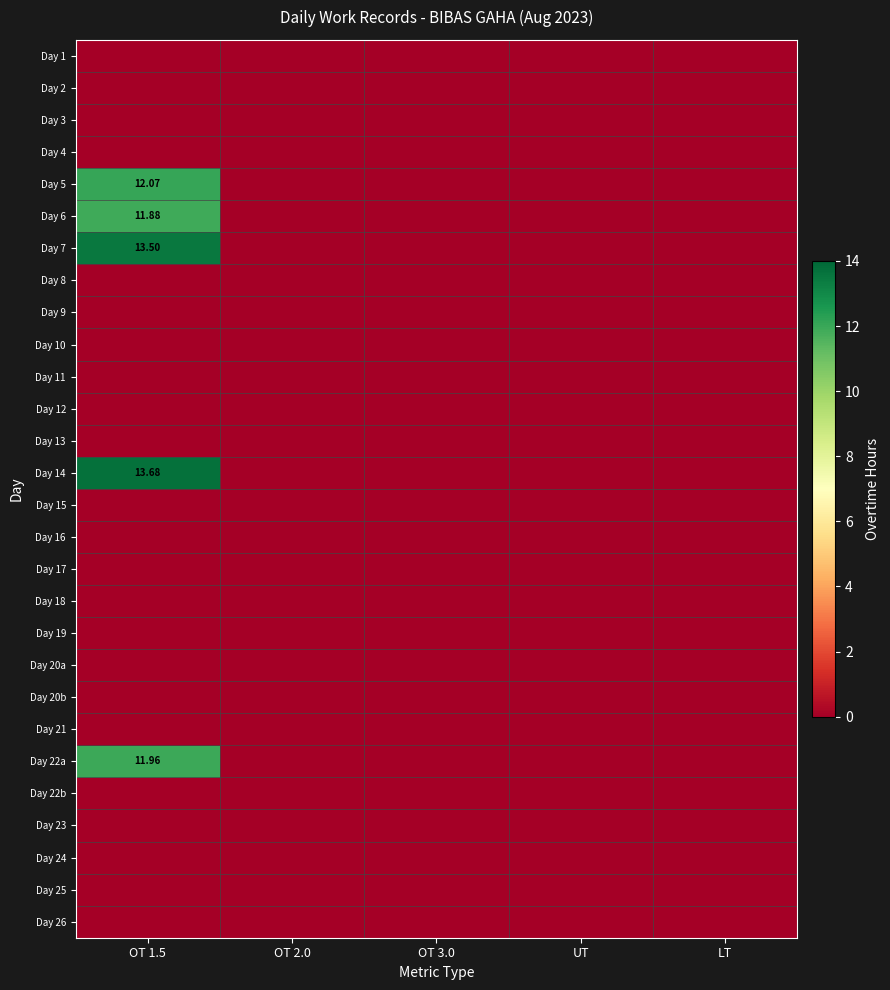

Which series has the largest range (max minus min)?

Day 14